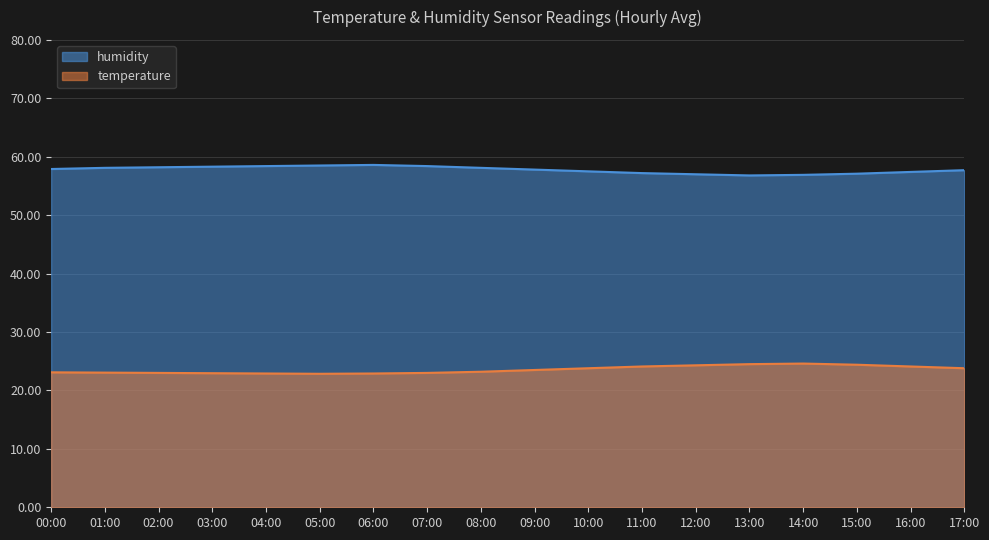

Which category has the highest value across all series?

06:00